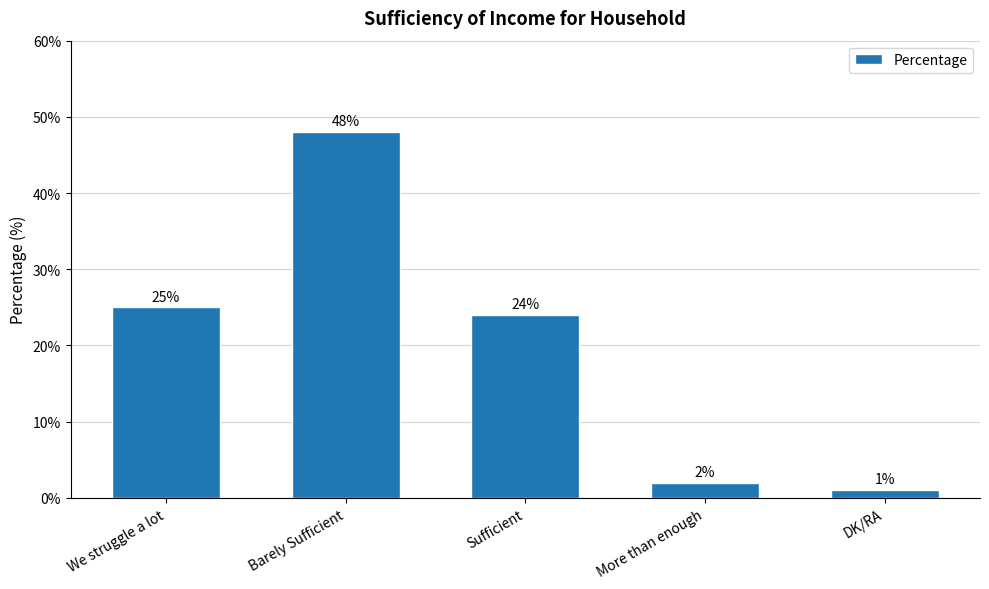

How many distinct data groups are displayed?

1